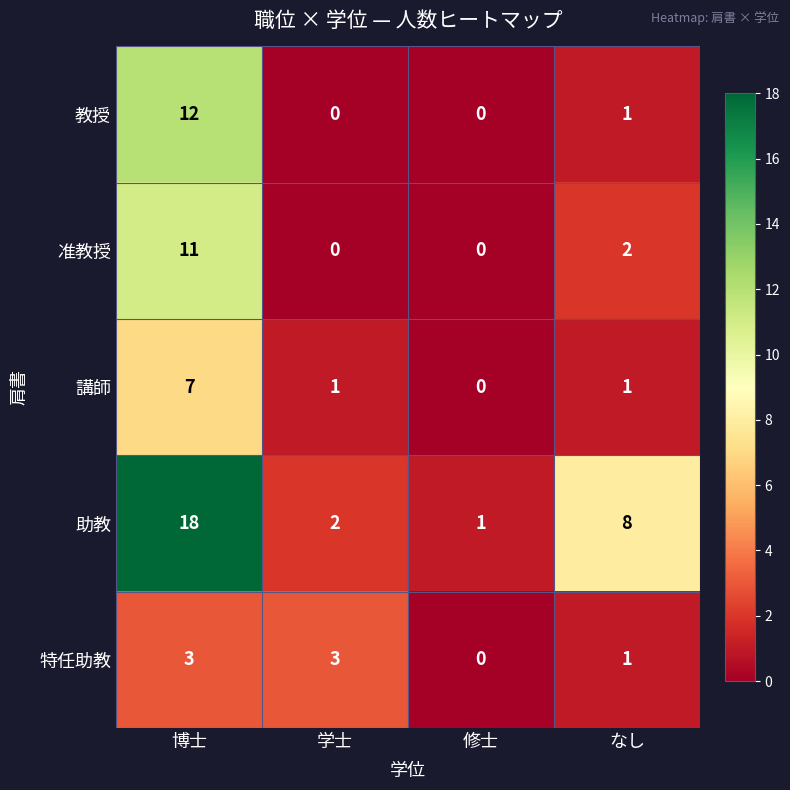

List the labels in order of 助教 value, smallest first.

修士, 学士, なし, 博士